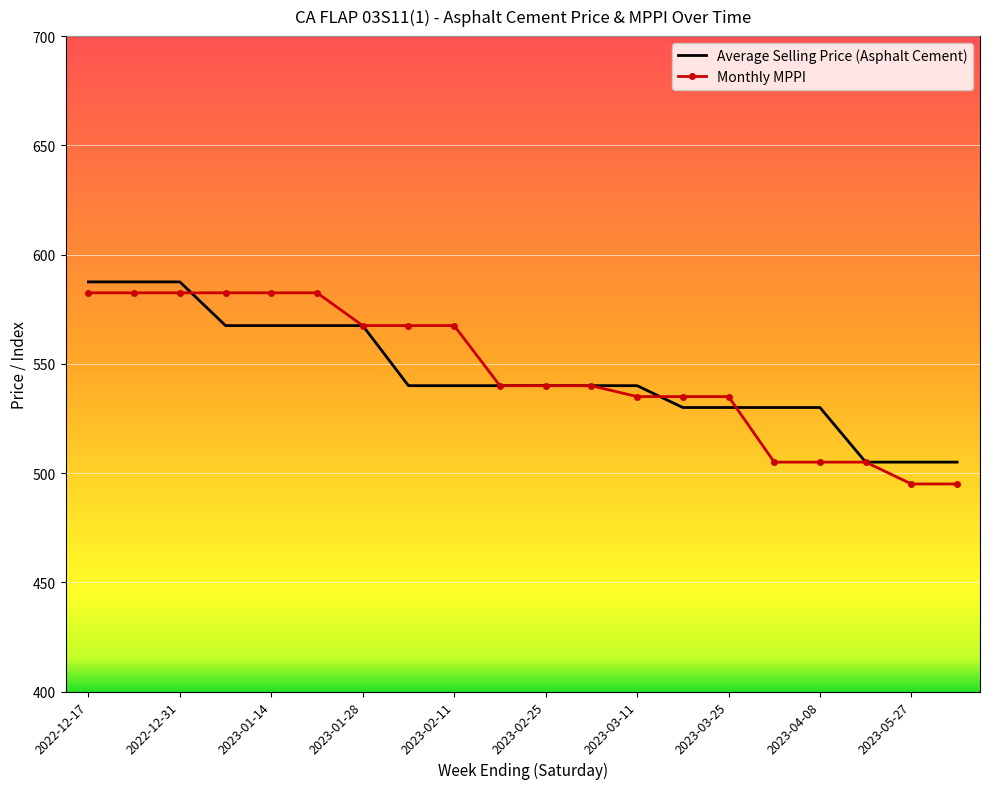

What is the maximum value for Average Selling Price (Asphalt Cement)?

587.5